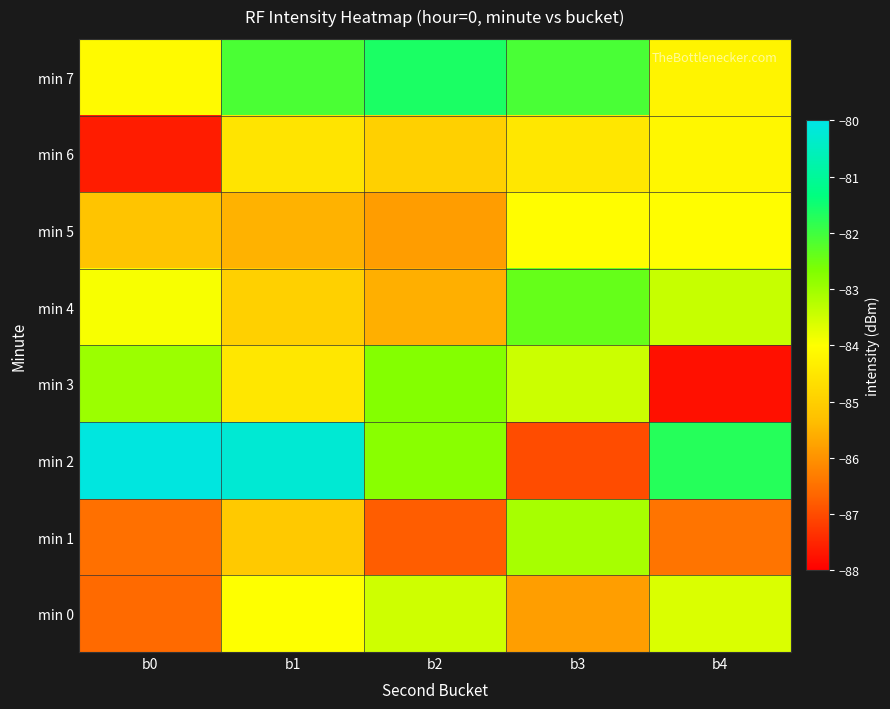

Which has a higher value, b3 or b4?

b4